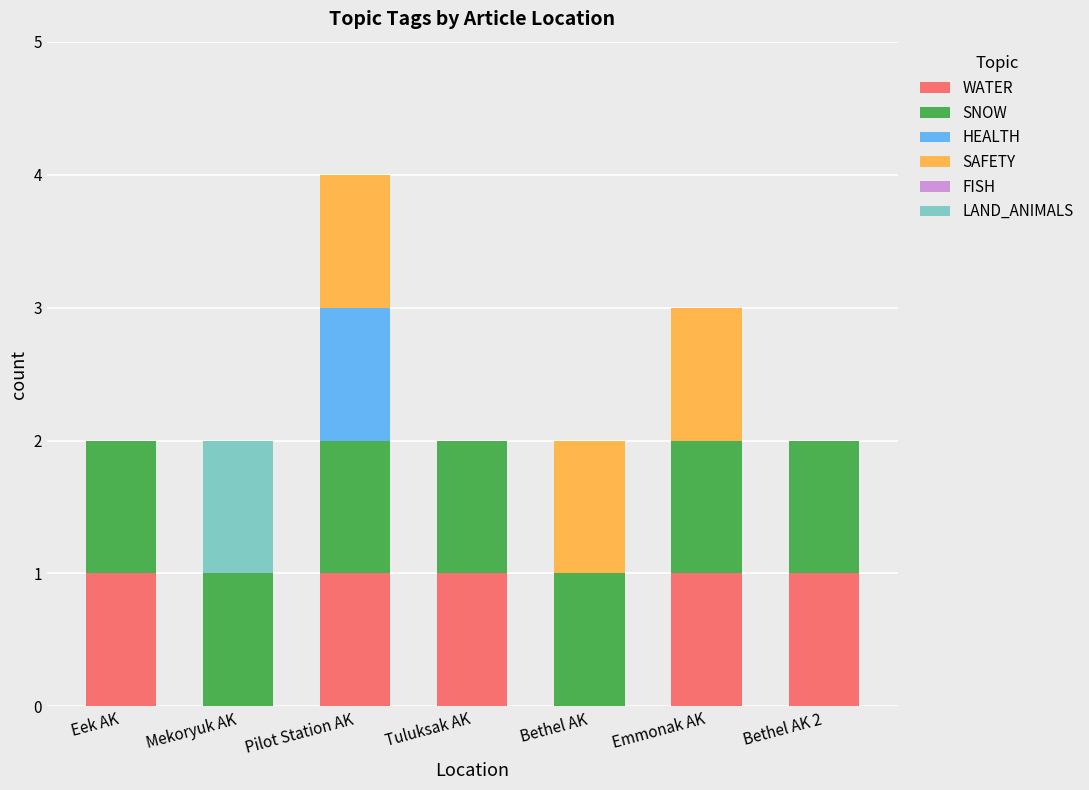

What is the sum of all WATER values?

5